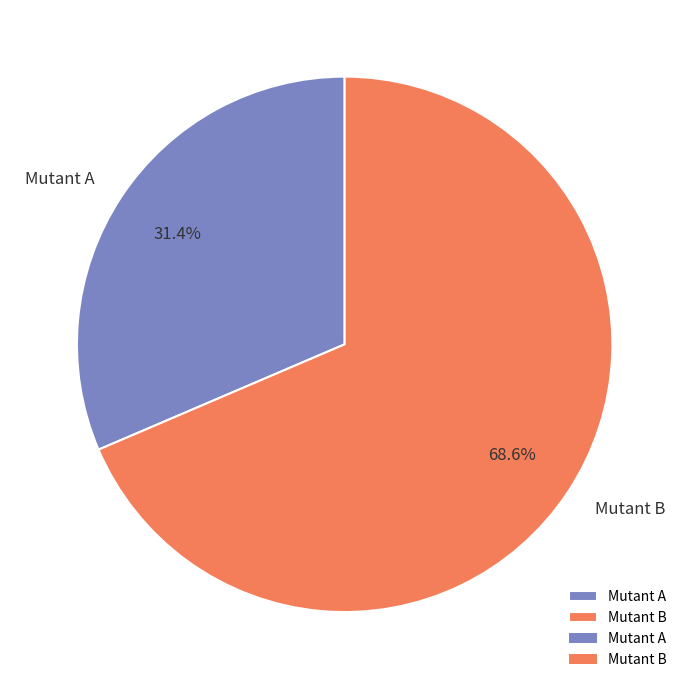

Does Mutant A represent more than half of the total?

No